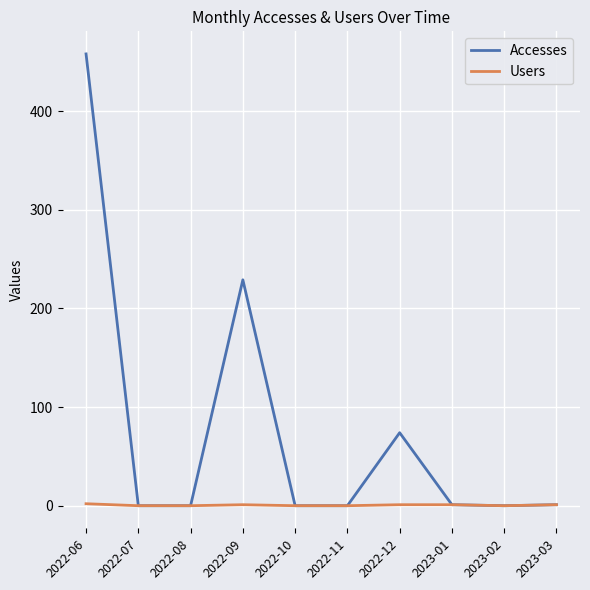

What is the difference between the second highest and second lowest values in the Accesses series?

229